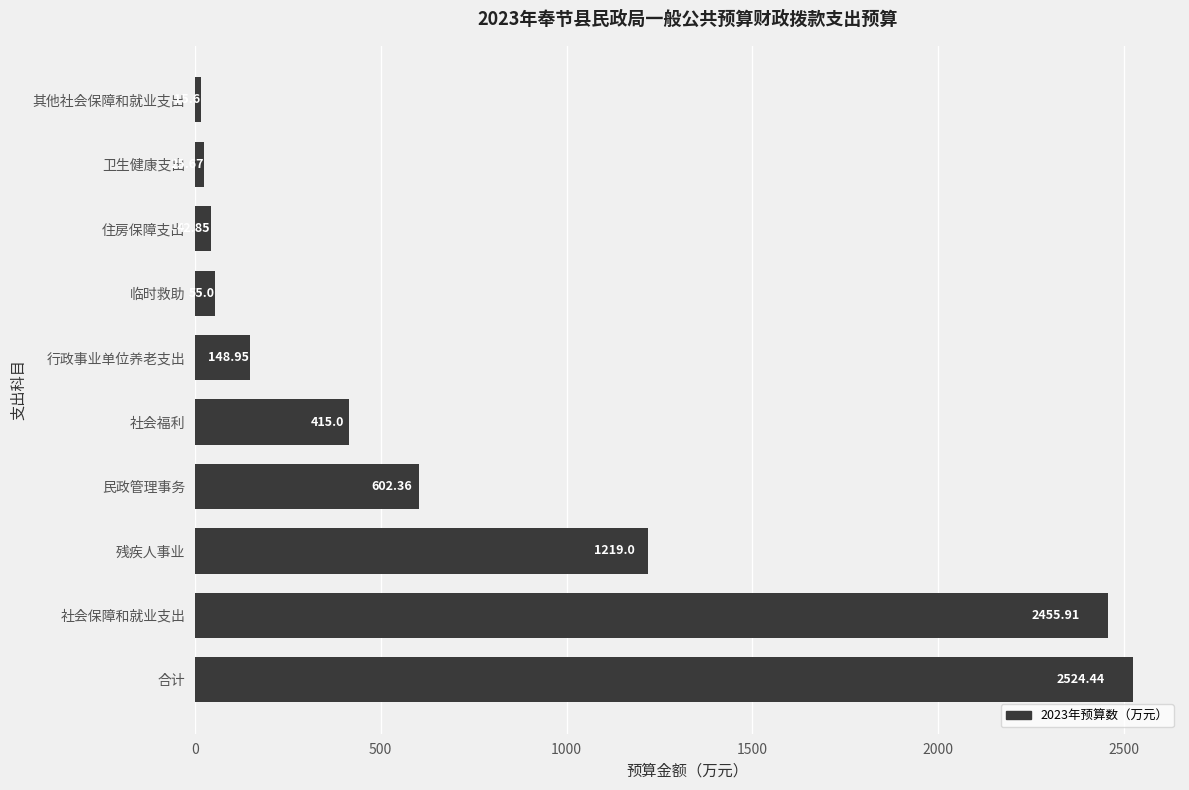

What is the smallest value displayed?

15.6